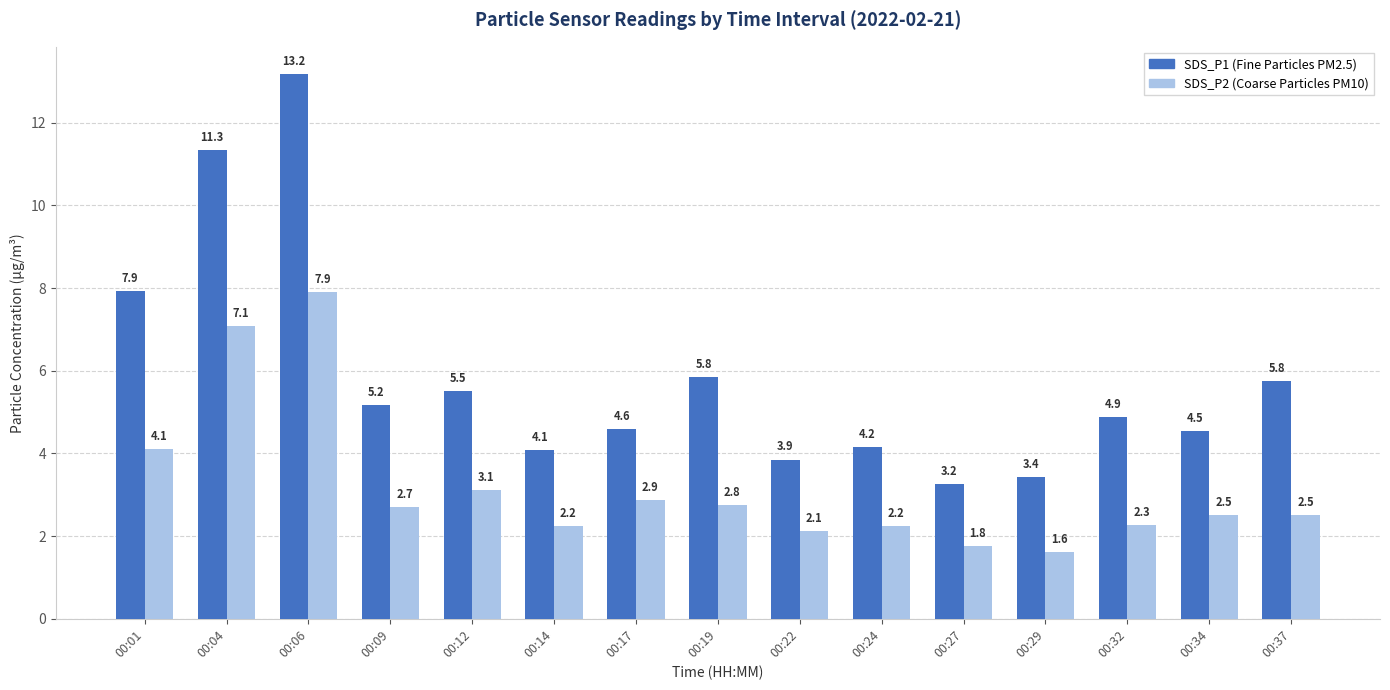

Are the bars grouped side by side (vs. stacked)?

Yes